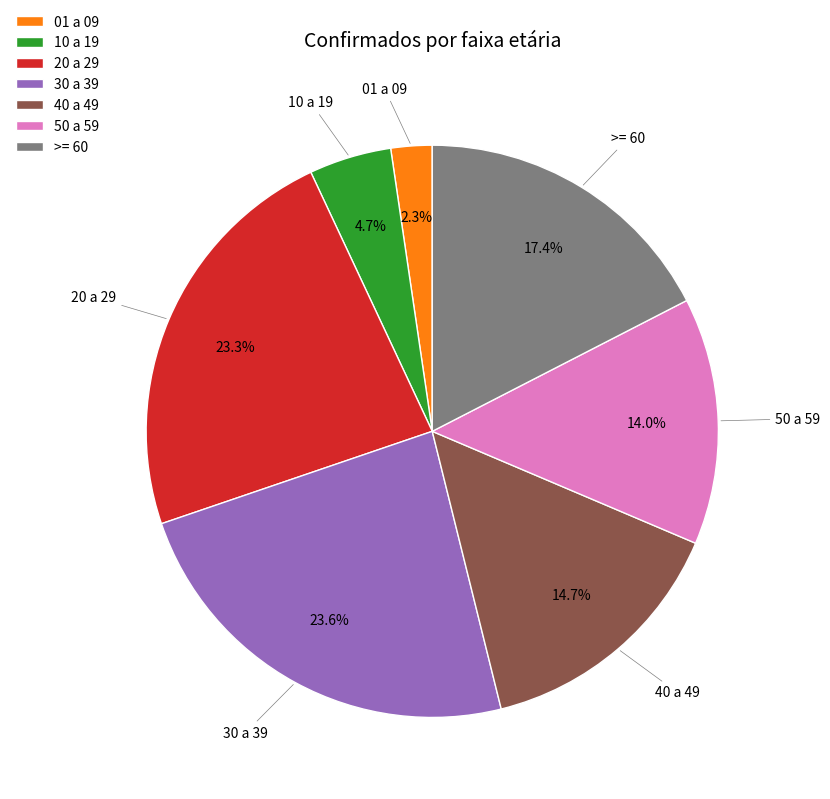

True or false: 30 a 39 accounts for 14% of the total.

False